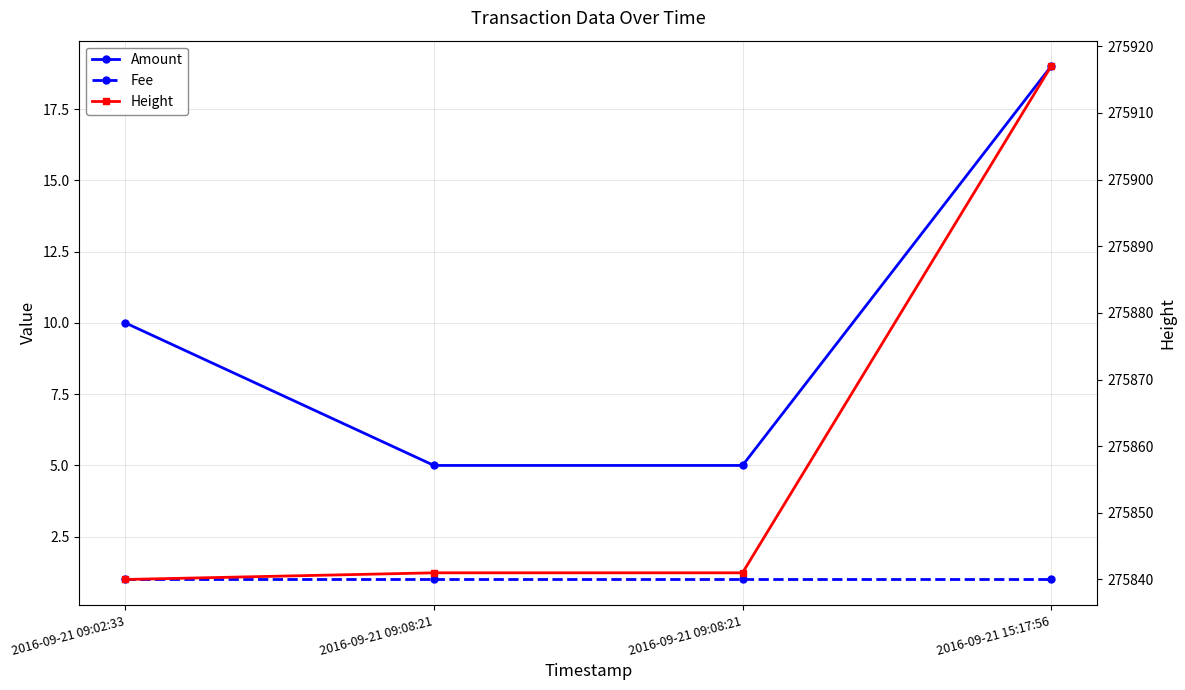

The value of Amount at 2016-09-21 09:02:33 is 10. True or false?

True